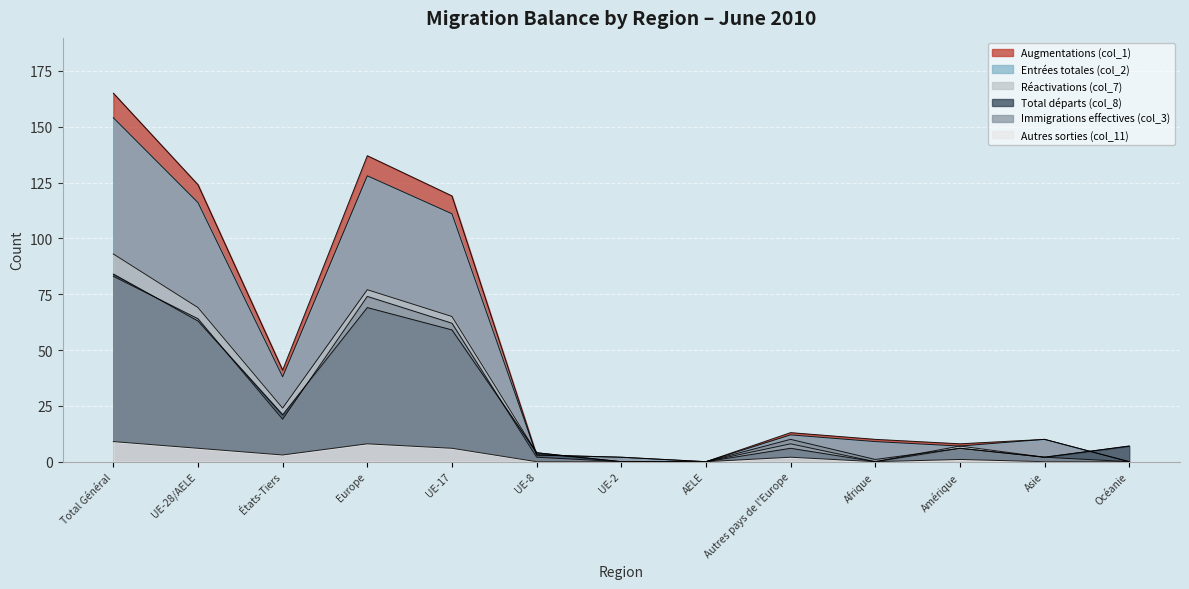

Is it true that Autres sorties (col_11) equals 1 at Amérique?

True